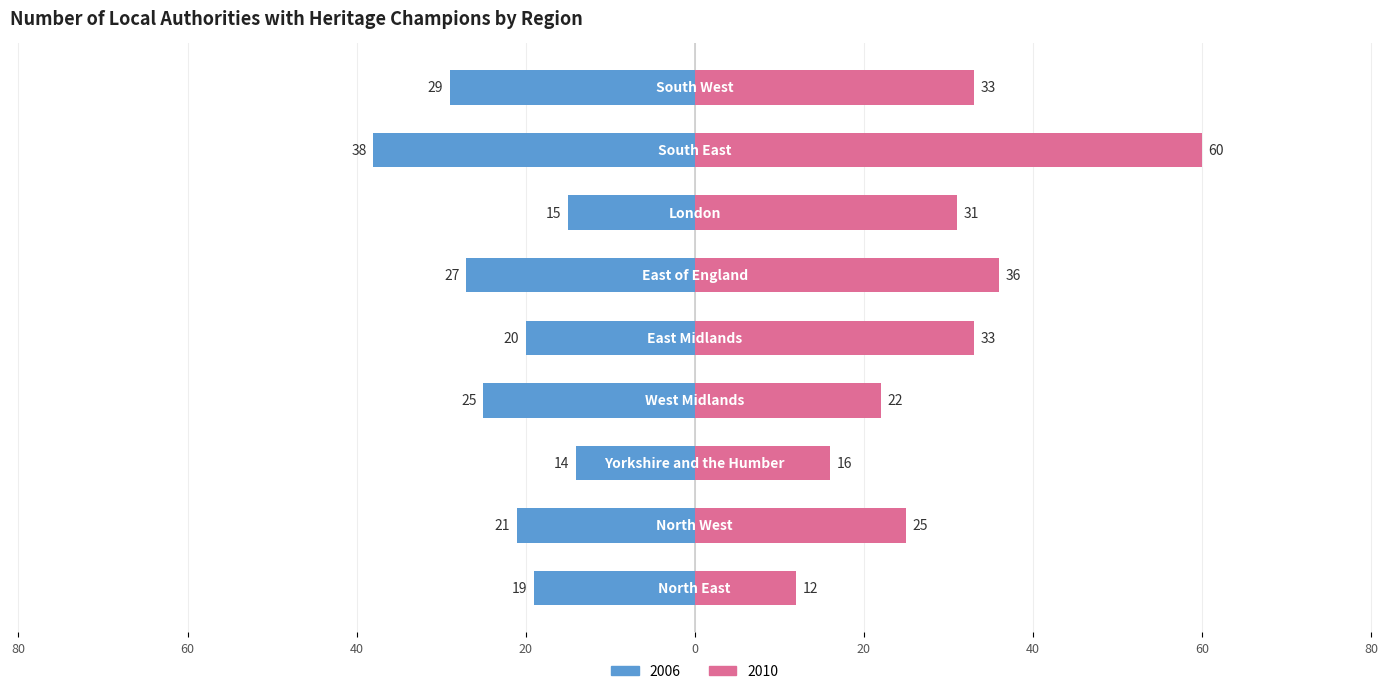

What is the difference between the maximum and minimum values in the 2006 series?

24